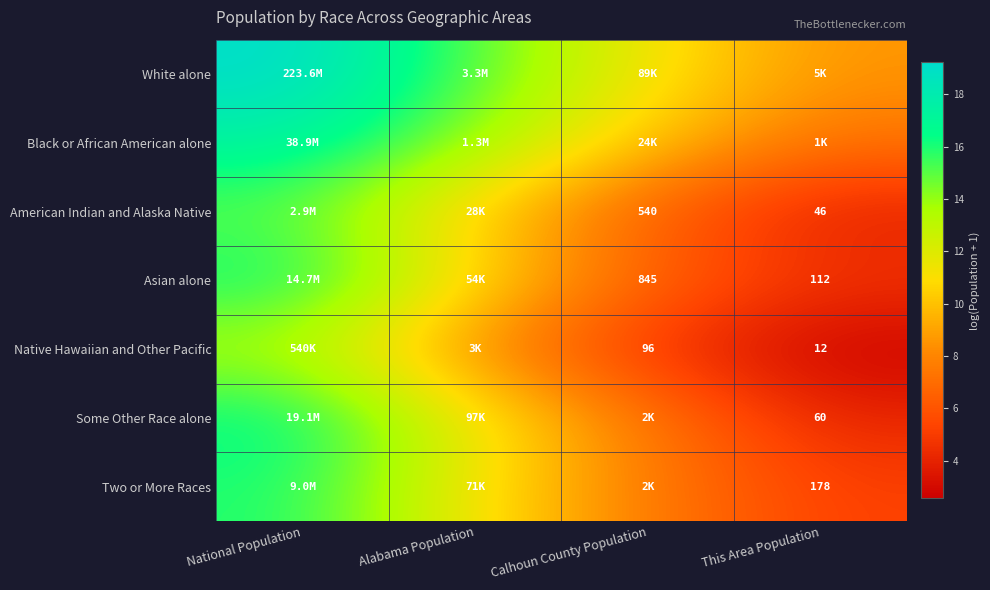

Where does the Some Other Race alone series first go above 11?

National Population